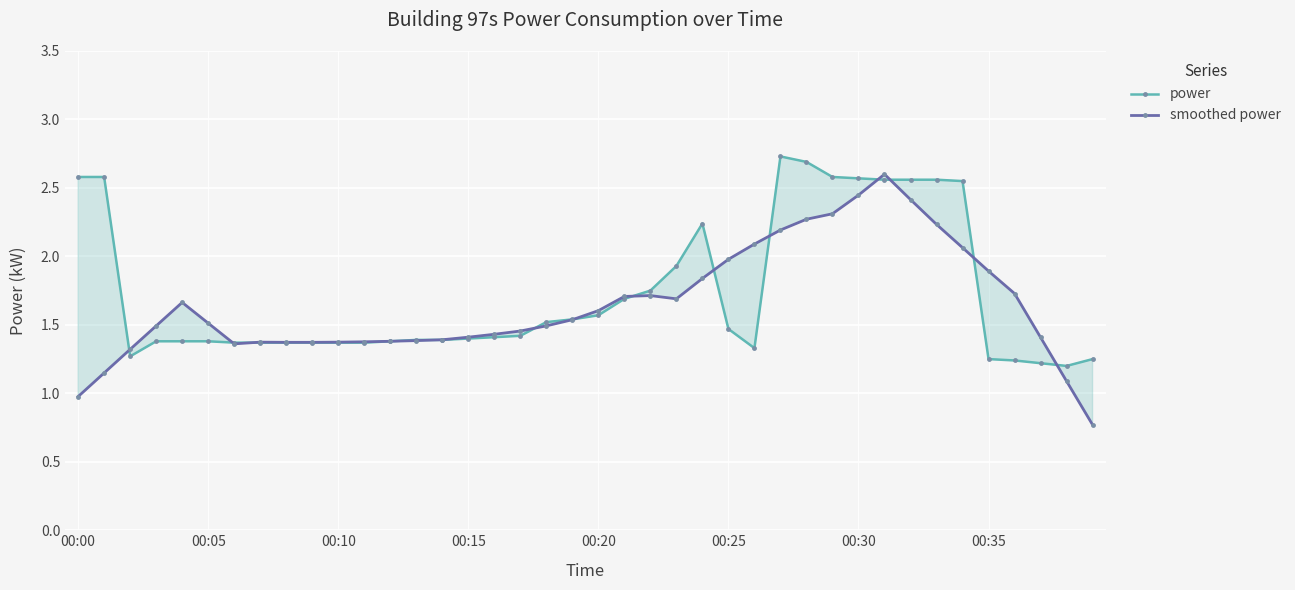

The power series shows 1.5 at 00:25. True or false?

True